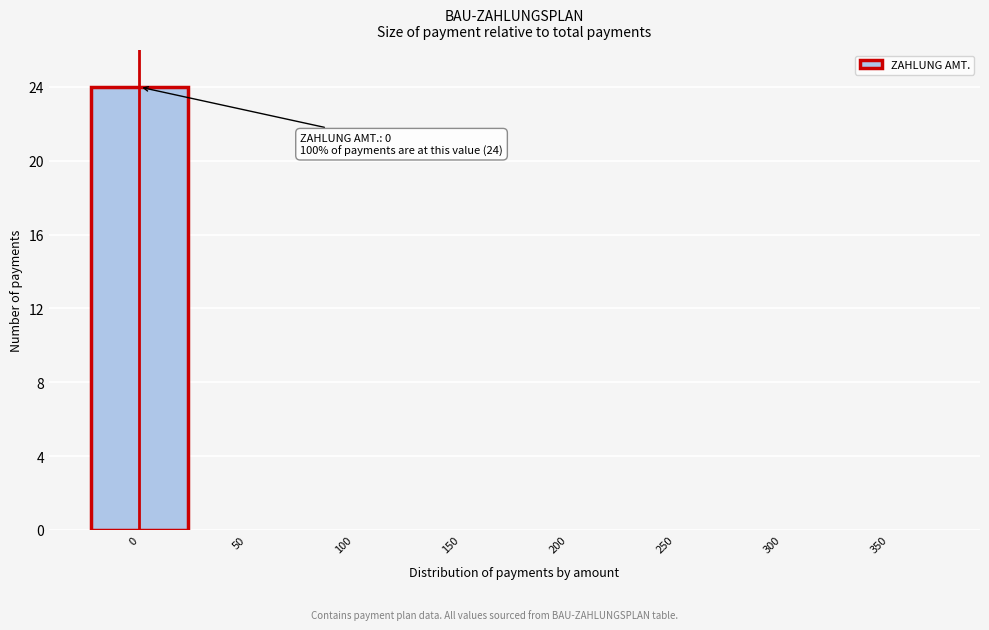

Reading left to right, extract all data points from this chart.

0=24	50=0	100=0	150=0	200=0	250=0	300=0	350=0